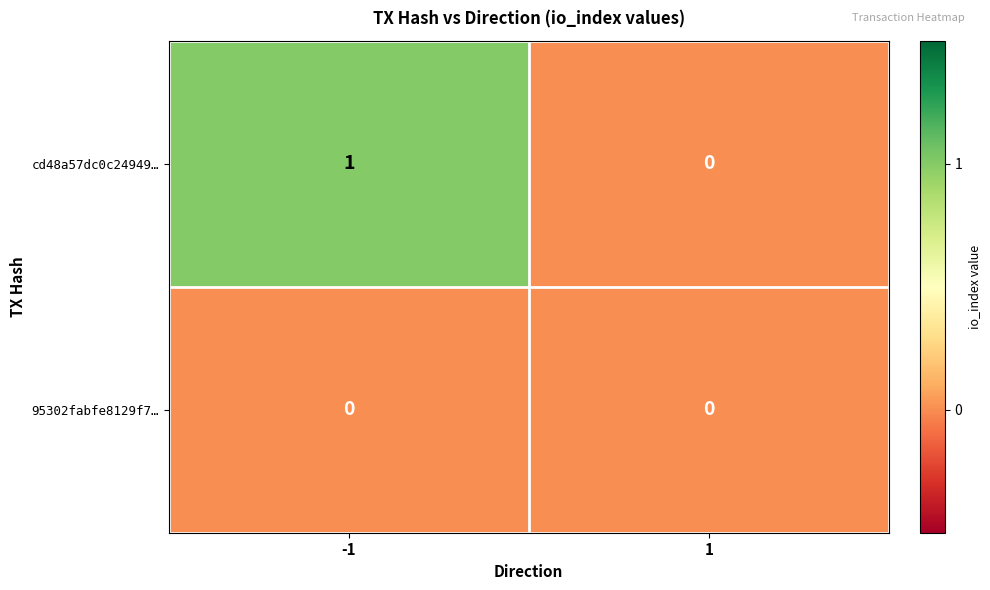

Rank the series by their maximum value, from highest to lowest.

cd48a57dc0c24949…, 95302fabfe8129f7…